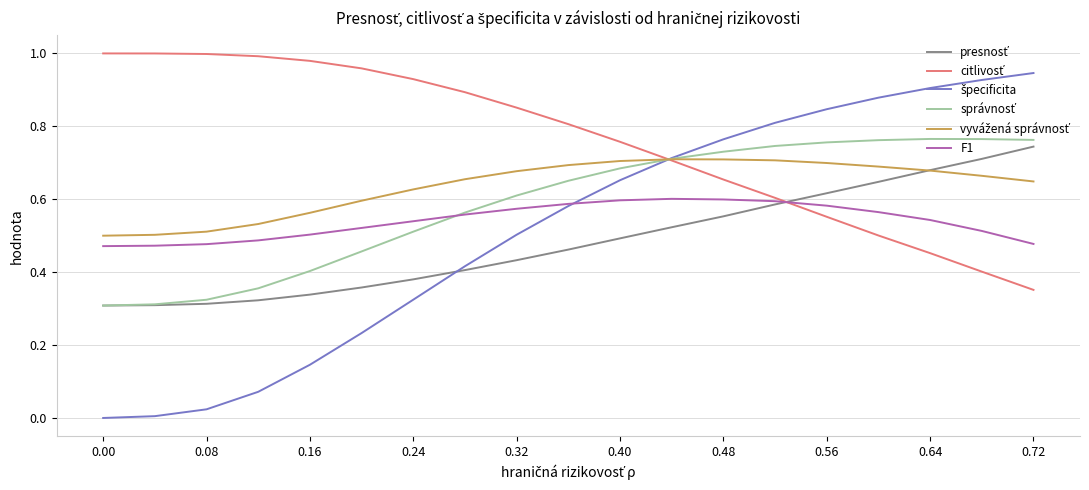

What is the label of the 3rd point from the left?

0.08